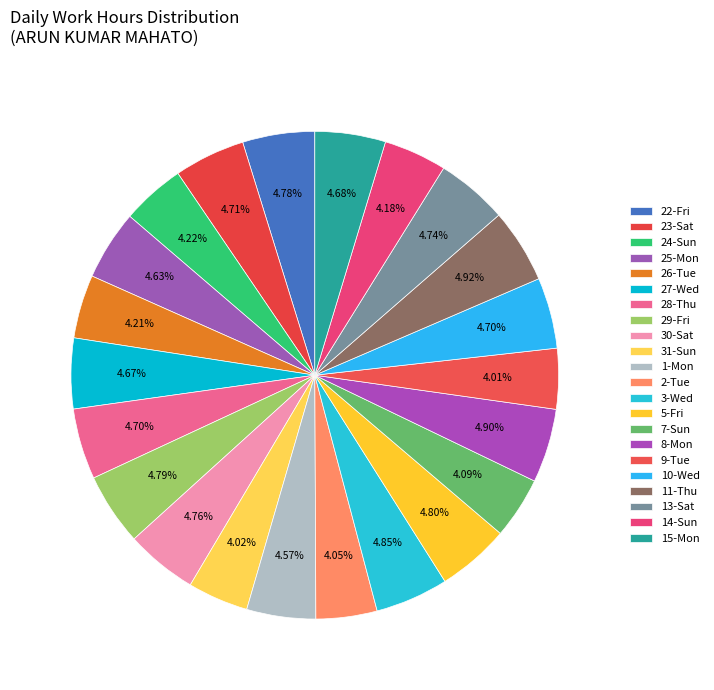

How many slices are in this pie chart?

22